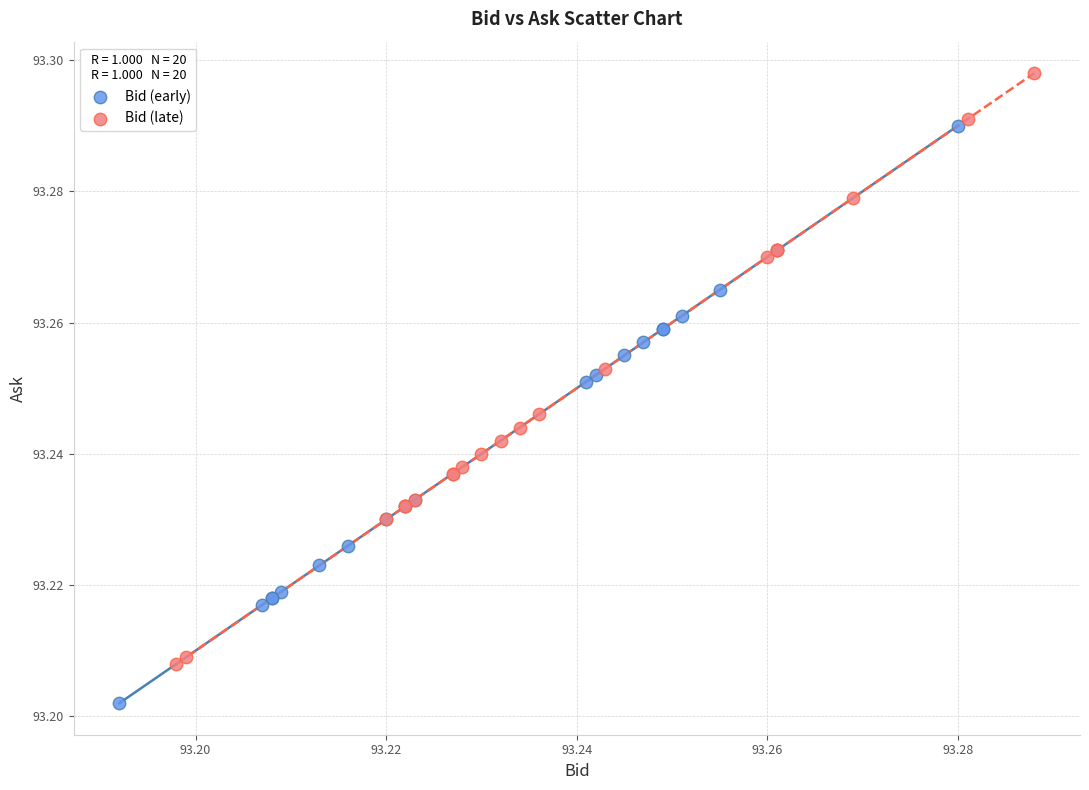

Which series contains the lowest Y value?

Bid (early)